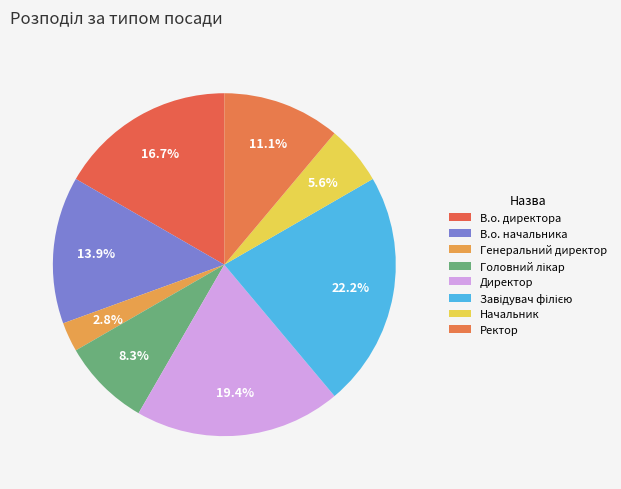

The Генеральний директор slice represents 3% of the pie. True or false?

True